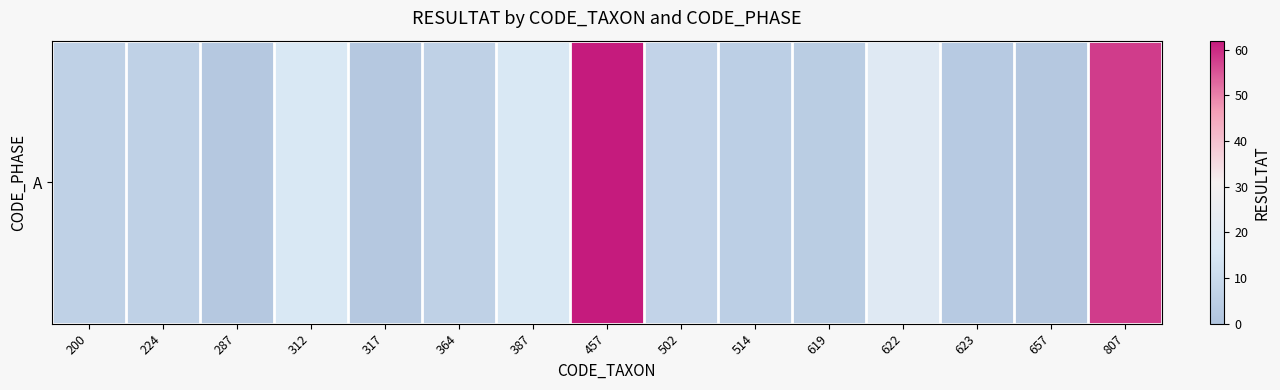

What is the greatest value displayed?

62